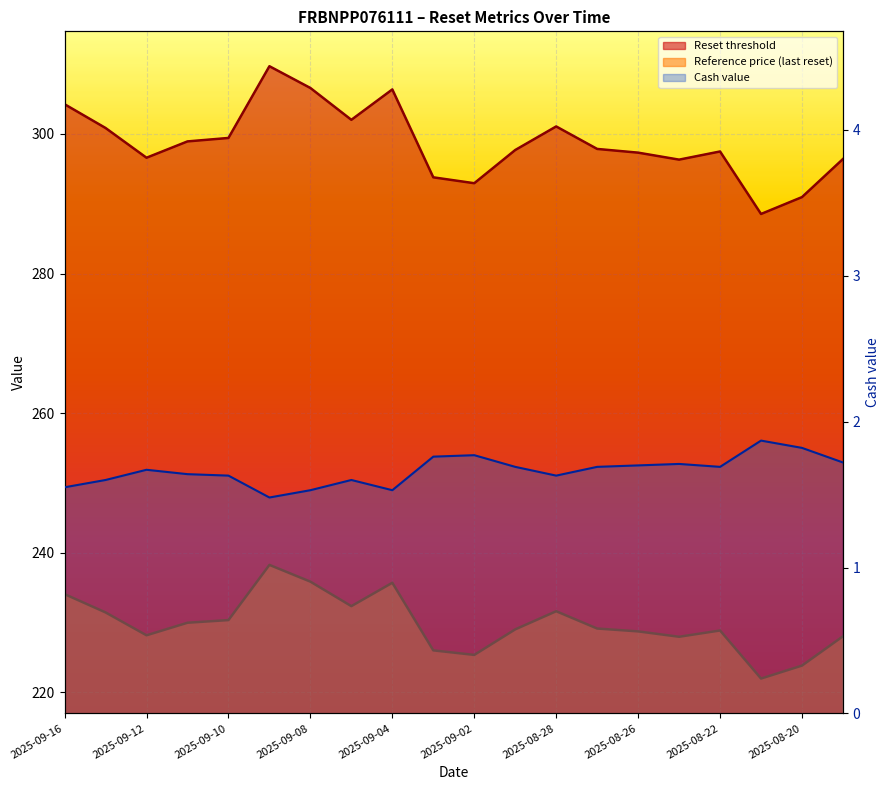

Is it true that Reference price (last reset) equals 354.5 at 2025-08-27?

False